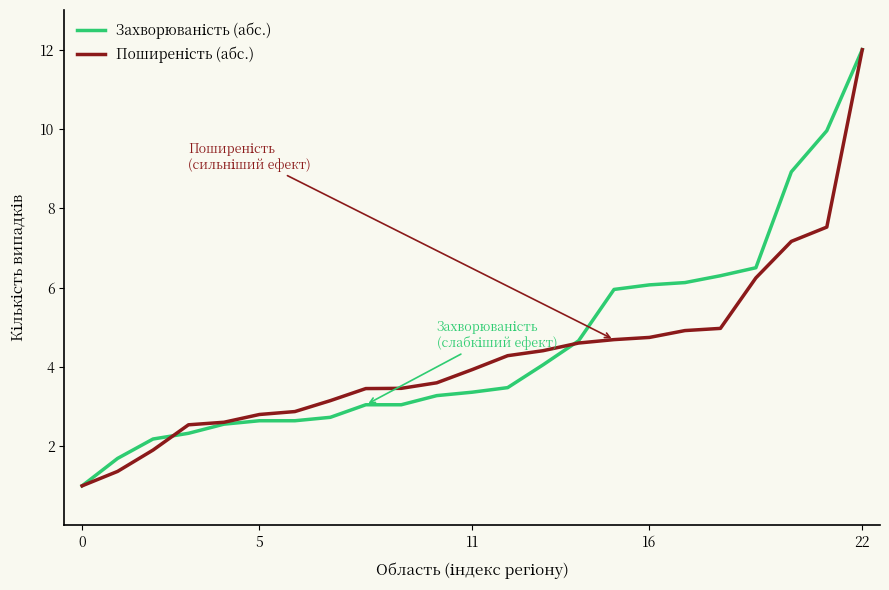

What is the greatest value displayed?

12.0